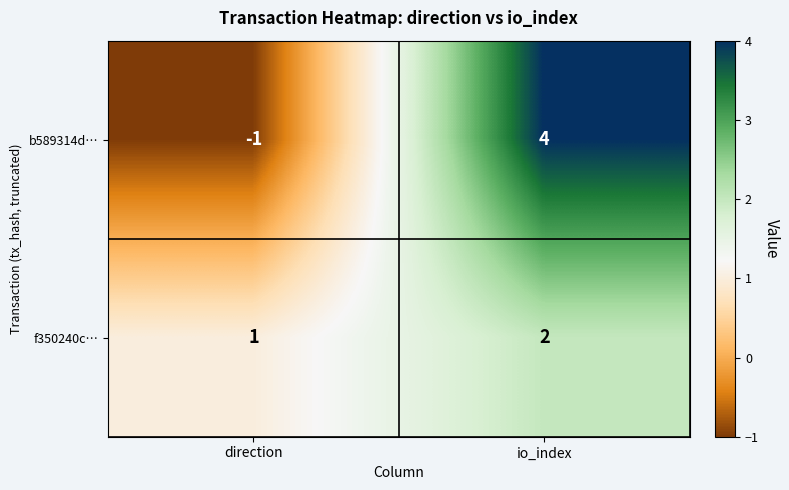

How many series are shown in this chart?

2